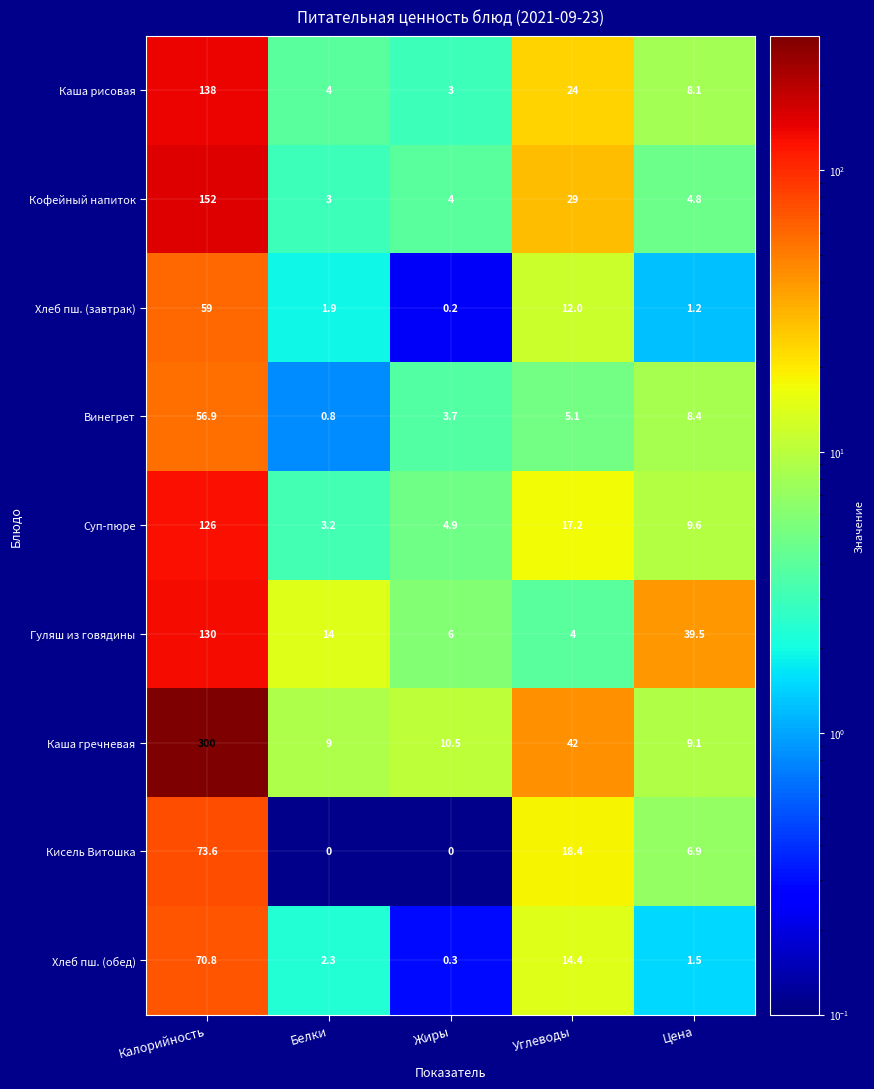

Read the Кисель Витошка value at Калорийность.

73.6